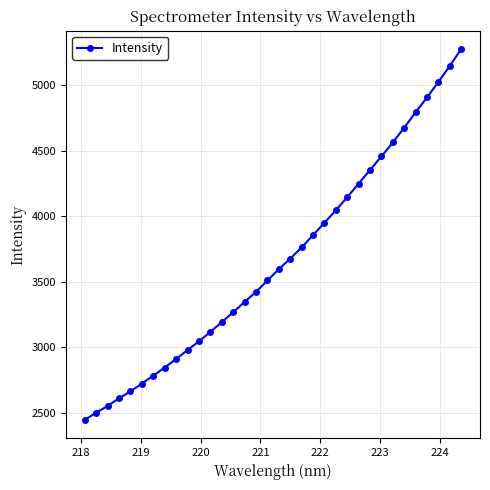

What is the difference between the maximum and minimum values?

2825.5